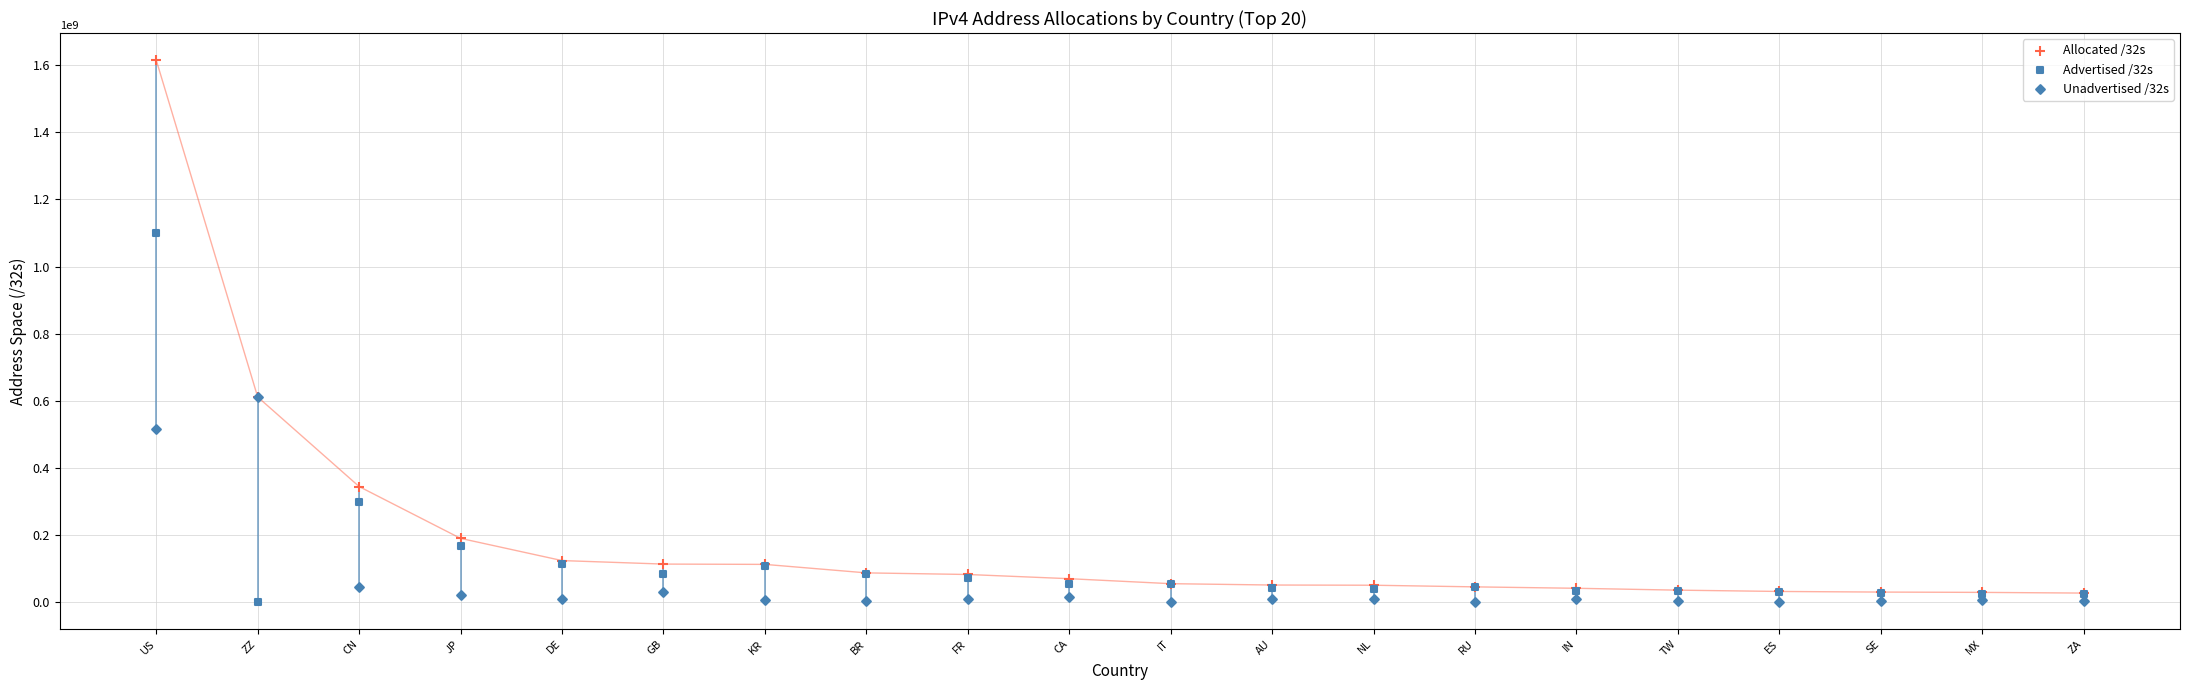

Which series contains the lowest Y value?

Advertised /32s